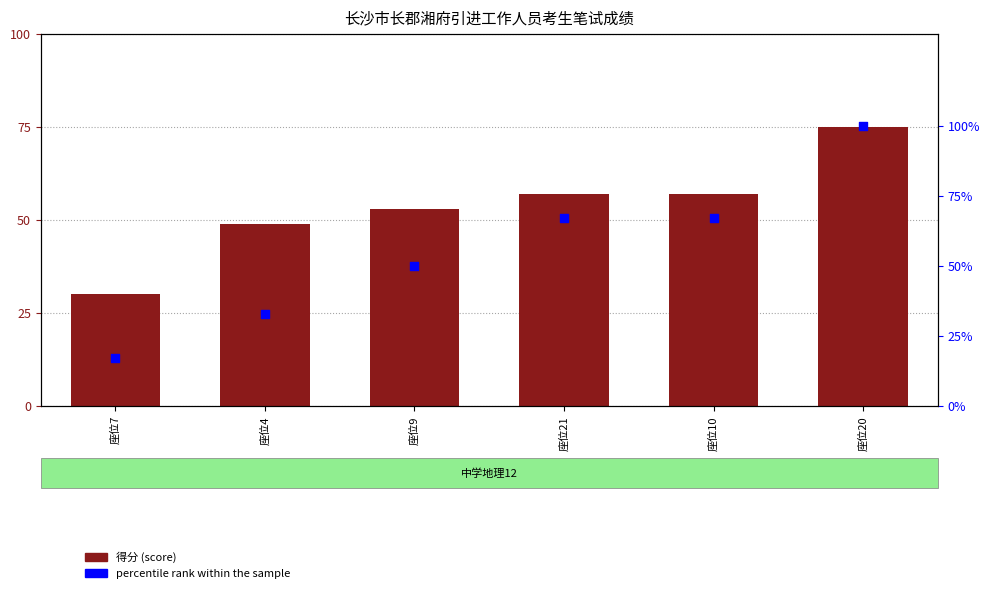

At how many categories does at least one series exceed 40?

5